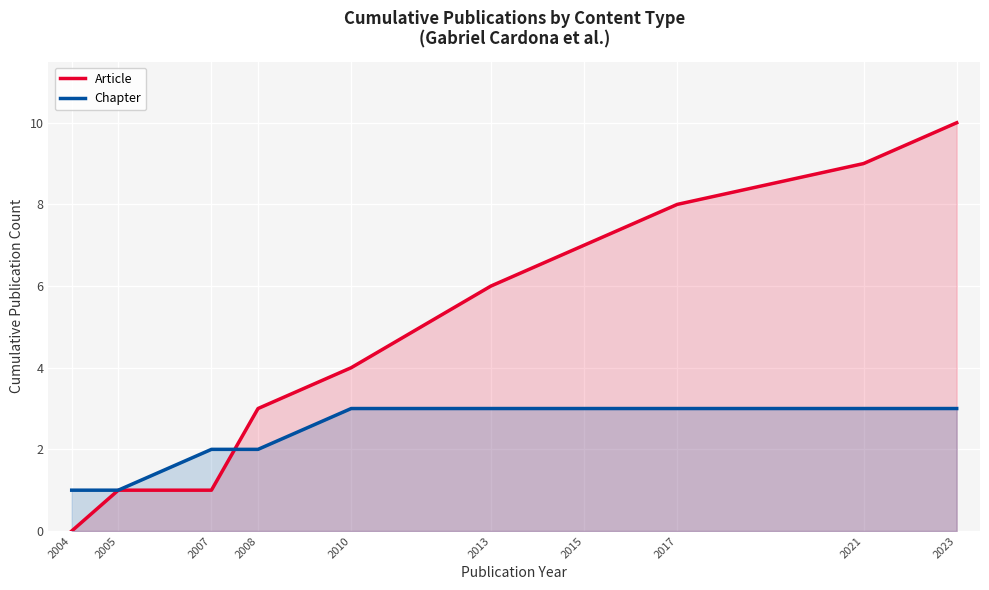

Reading right to left, list all the values displayed in this chart.

Article: 2023=10	2021=9	2017=8	2015=7	2013=6	2010=4	2008=3	2007=1	2005=1	2004=0
Chapter: 2023=3	2021=3	2017=3	2015=3	2013=3	2010=3	2008=2	2007=2	2005=1	2004=1